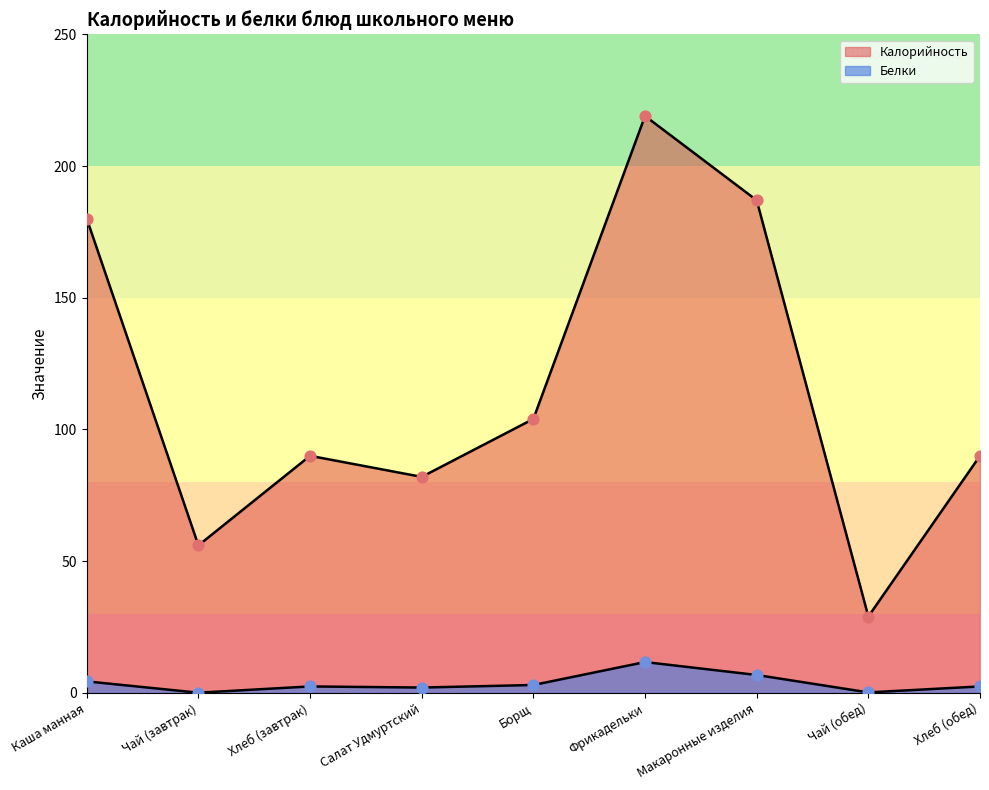

What are all the series names shown in the legend?

Калорийность, Белки